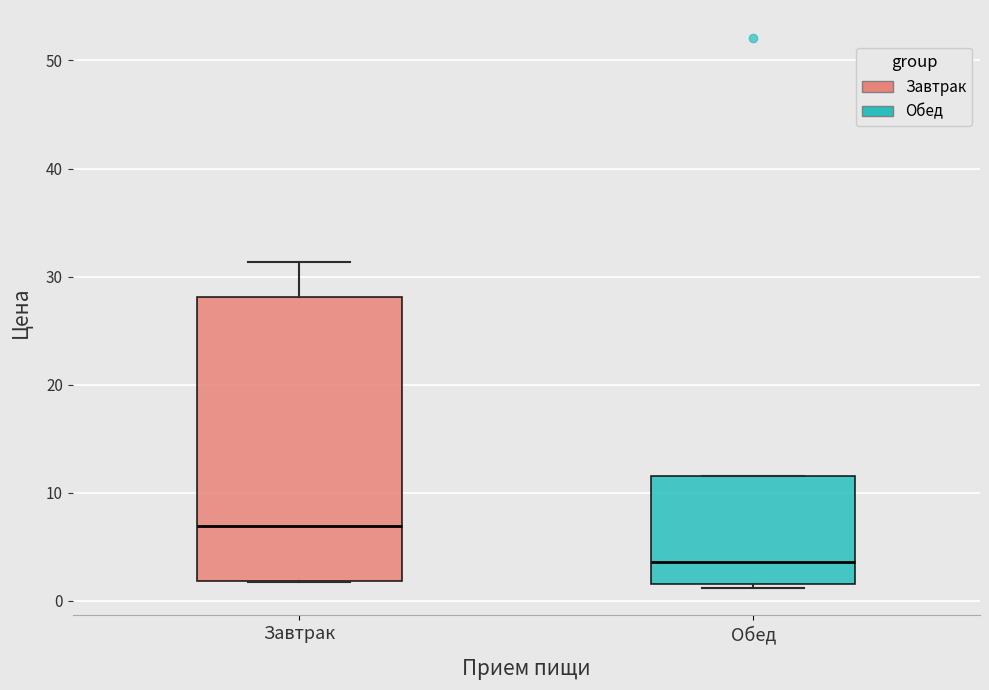

Reading left to right, transcribe this box plot: for each box, give where its median line is, the range the box spans, and where its two whiskers end, as read against the y-axis. The values are not printed on the chart, so give them approximately, as read against the axis.

Завтрак: median 7, box 2 to 28, whiskers 2 to 31
Обед: median 4, box 2 to 12, whiskers 1 to 12